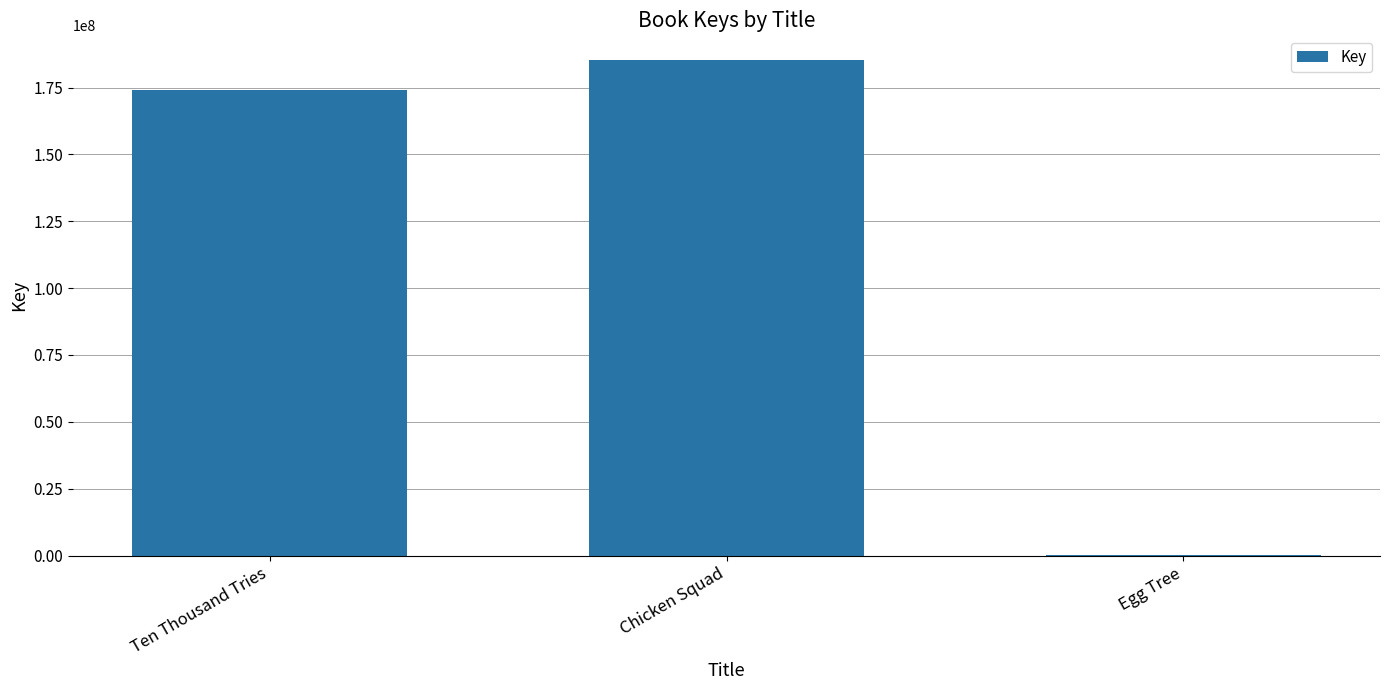

Read the value at Chicken Squad.

185265227